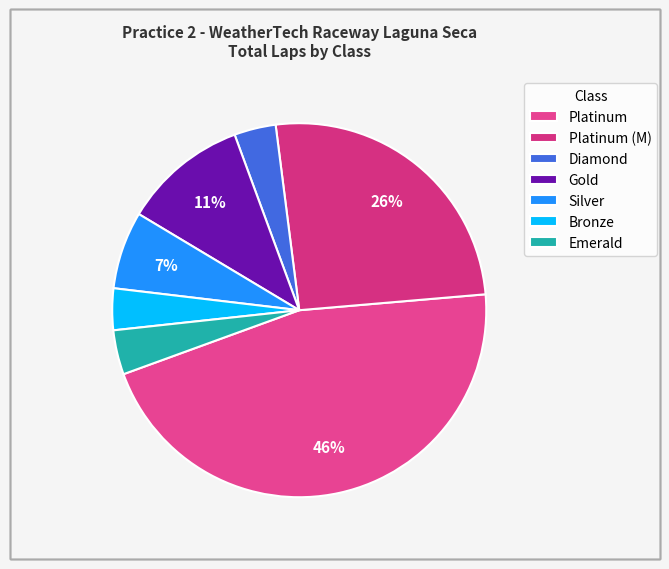

Which slice is the largest?

Platinum